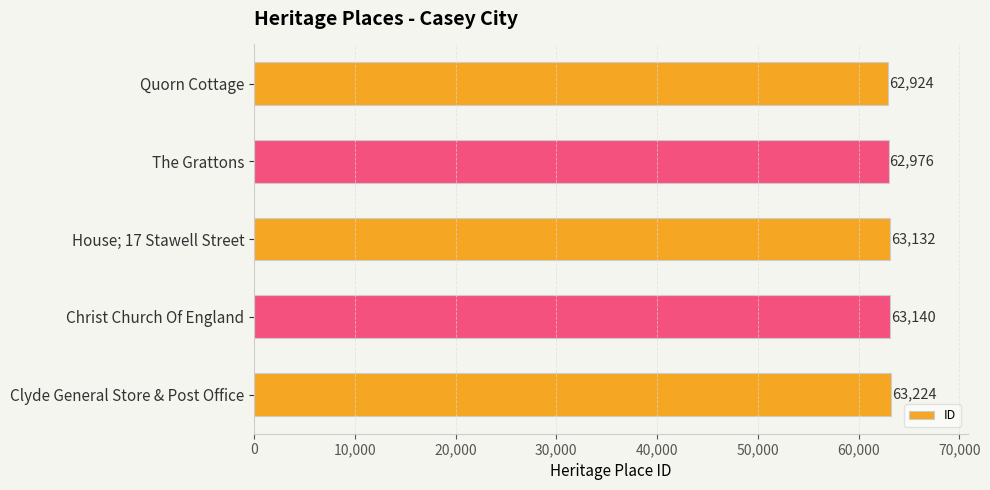

How many bars are there in total?

5